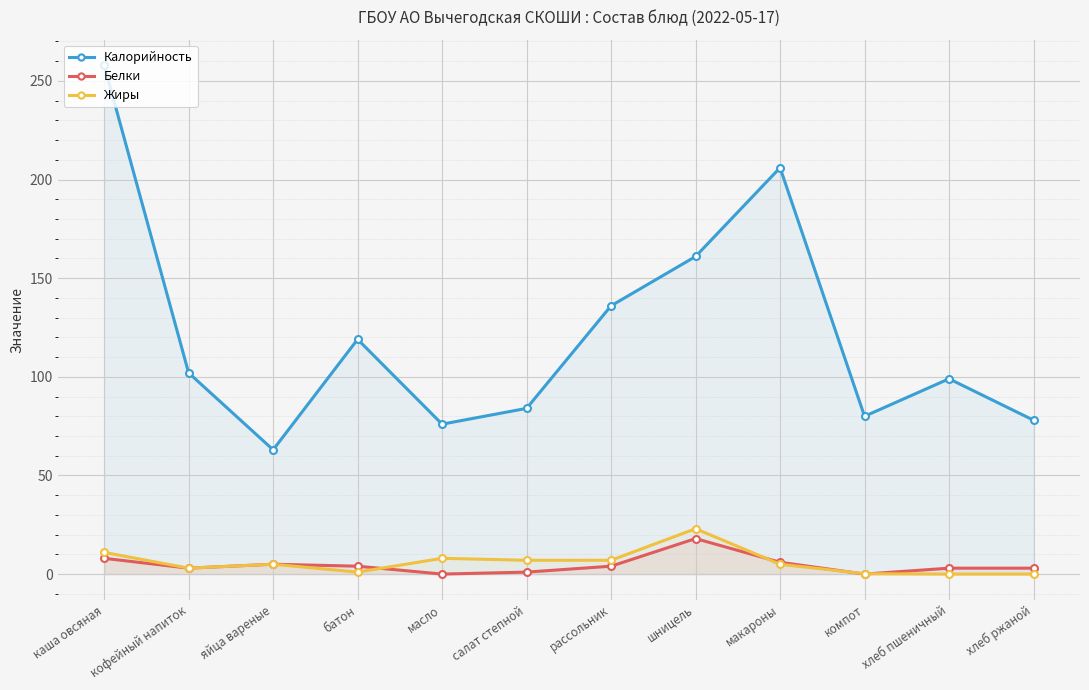

Where do Белки and Жиры first cross each other?

батон and масло